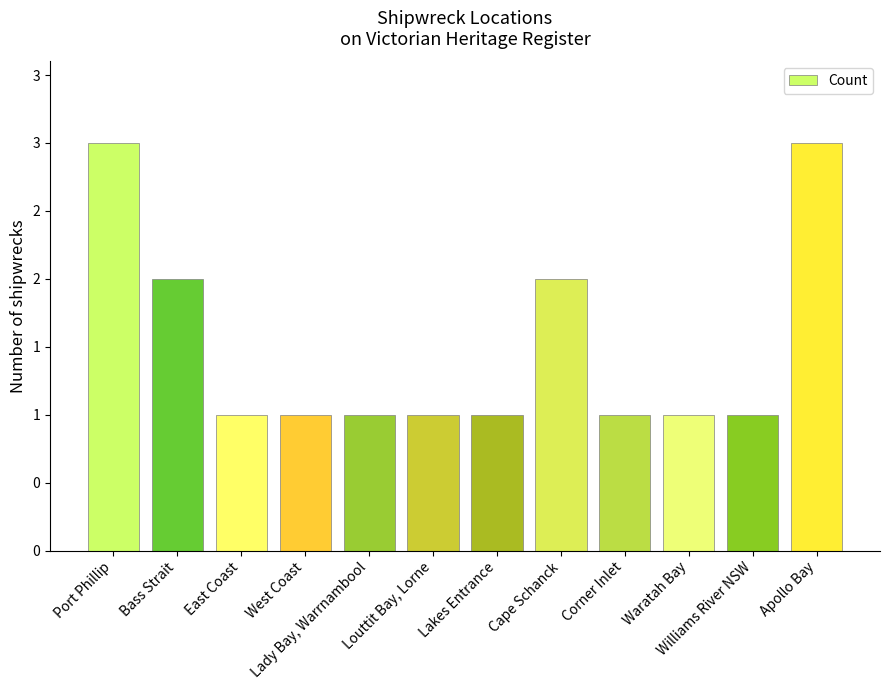

What is the value of the 2nd bar from the left?

2